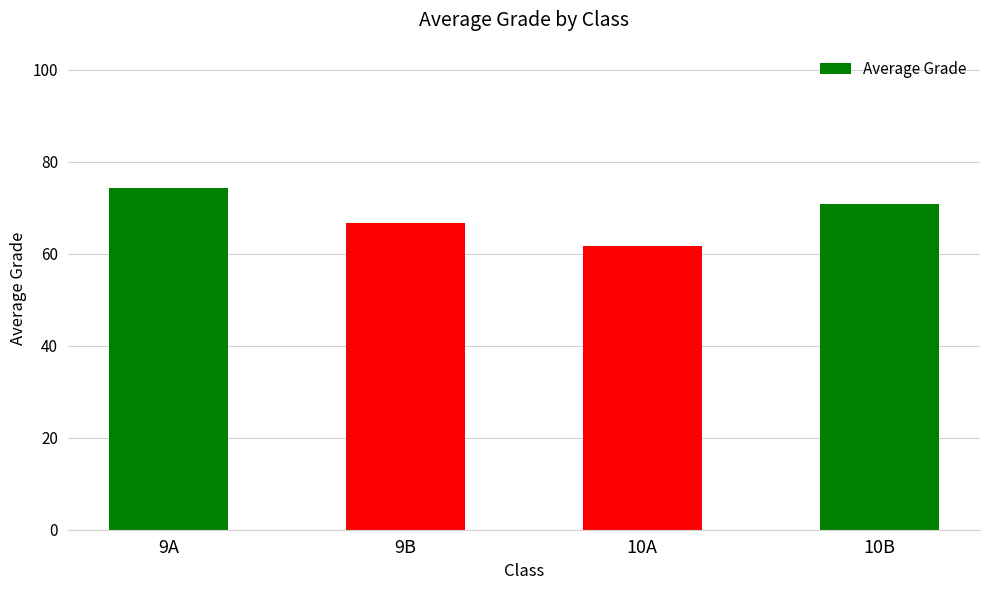

Count the number of values greater than 70.

2